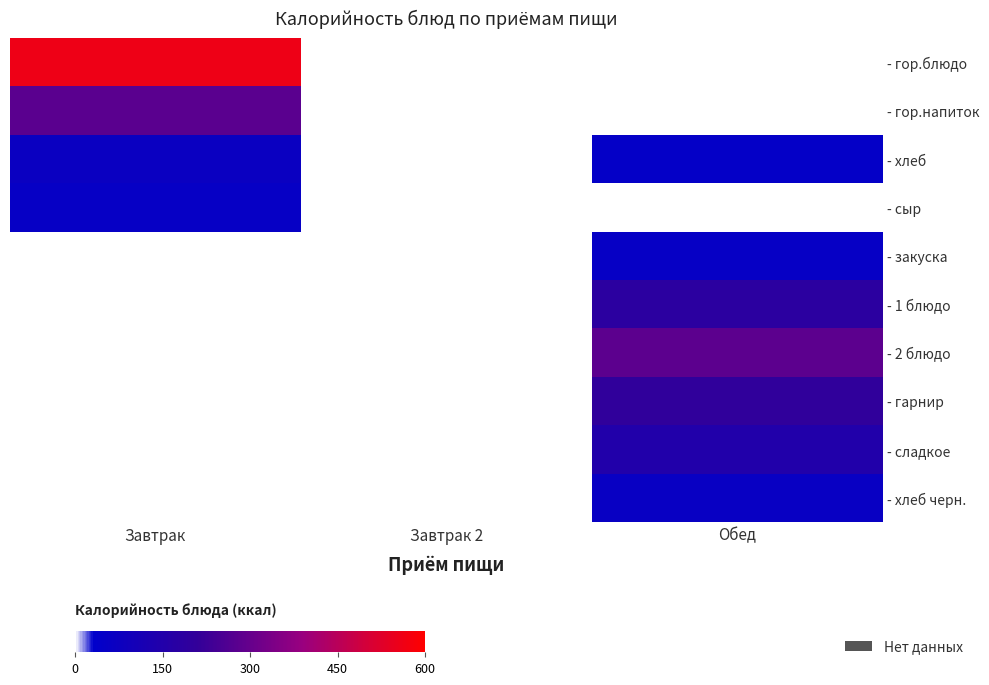

Rank the series by their maximum value, from highest to lowest.

- гор.блюдо, - 2 блюдо, - гор.напиток, - гарнир, - 1 блюдо, - сладкое, - хлеб, - хлеб черн., - сыр, - закуска